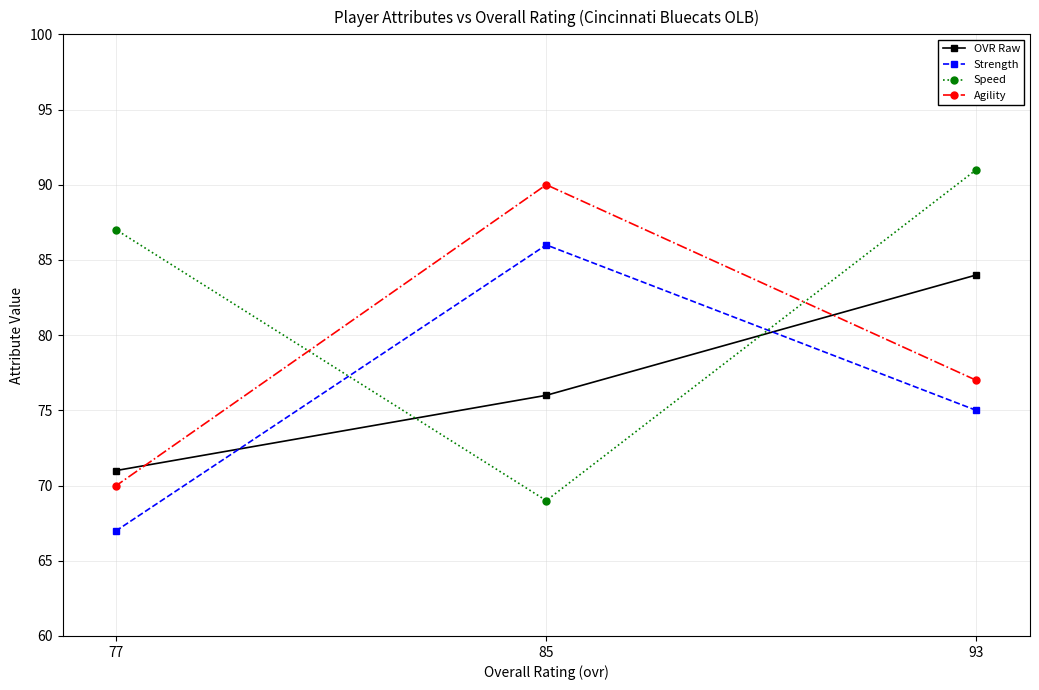

Rank the series at 85 from lowest to highest value.

Speed, OVR Raw, Strength, Agility